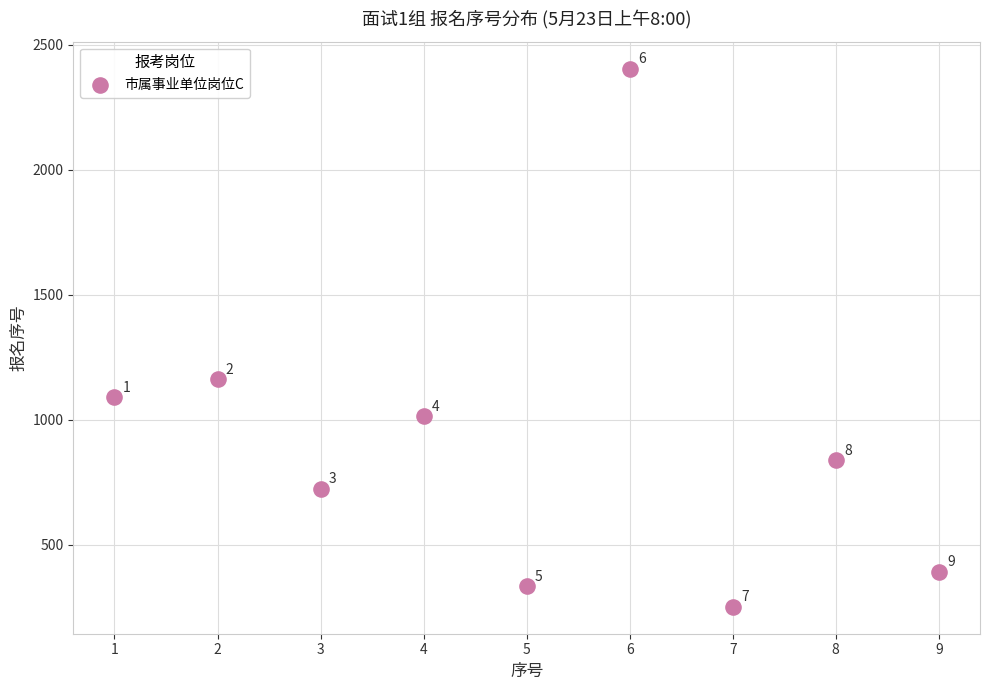

What Y value in the scatter plot is closest to 1328?

1162